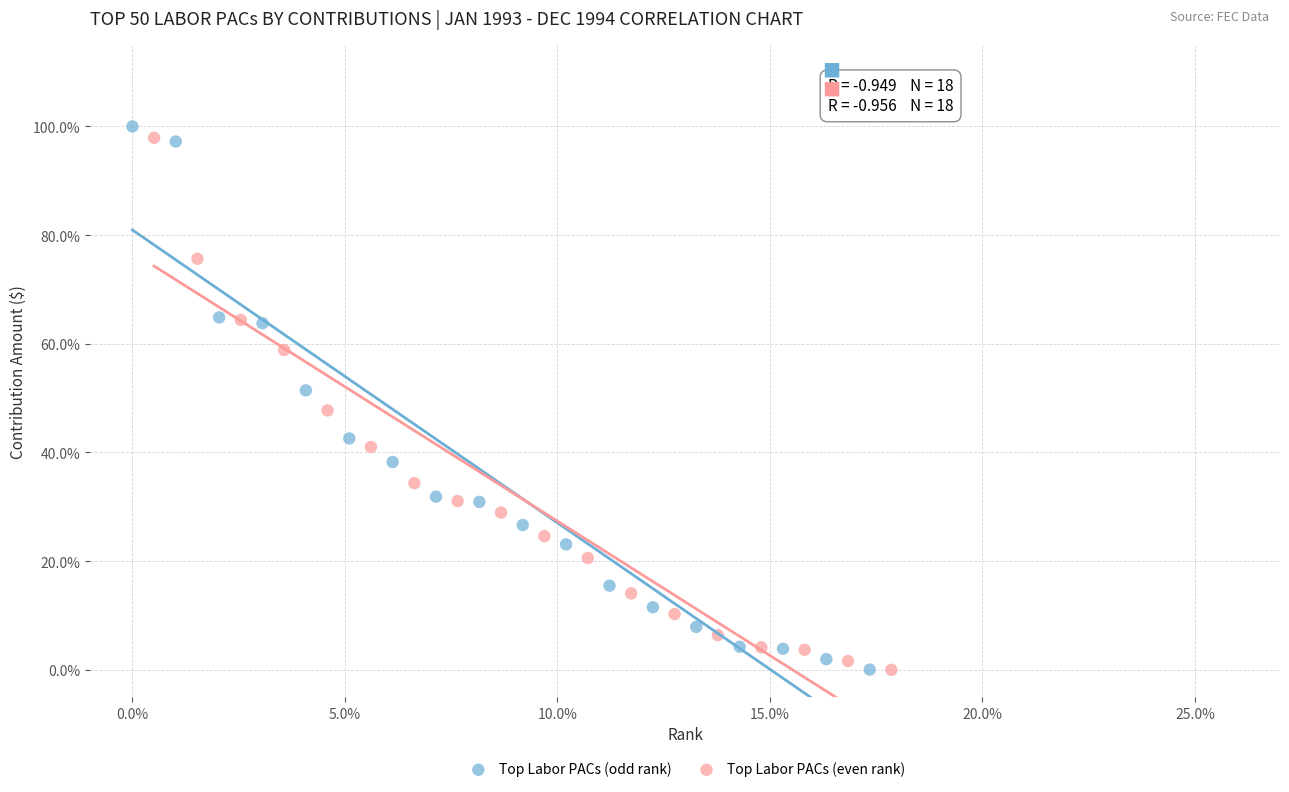

What are all the series names shown in the legend?

Top Labor PACs (odd rank), Top Labor PACs (even rank)